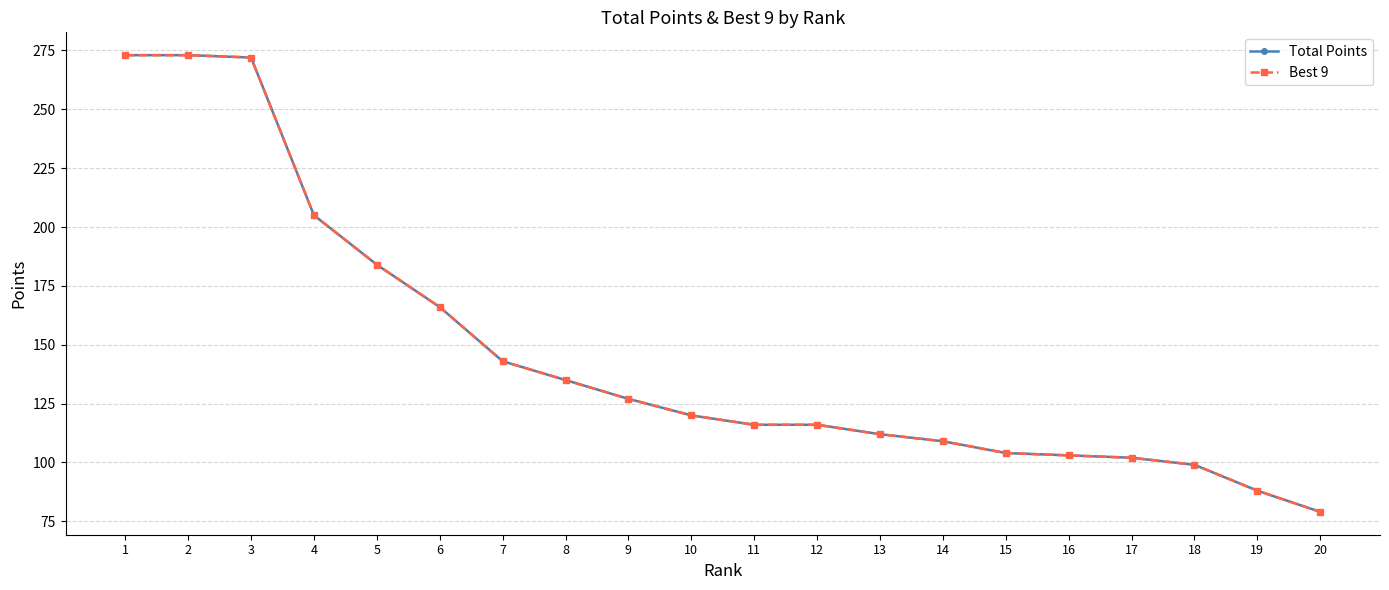

Reading left to right, what are all the values shown in this chart?

Total Points: 273	273	272	205	184	166	143	135	127	120	116	116	112	109	104	103	102	99	88	79
Best 9: 273	273	272	205	184	166	143	135	127	120	116	116	112	109	104	103	102	99	88	79